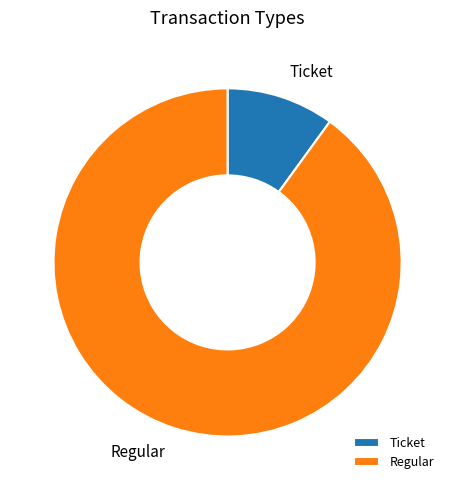

Which has a higher value, Ticket or Regular?

Regular